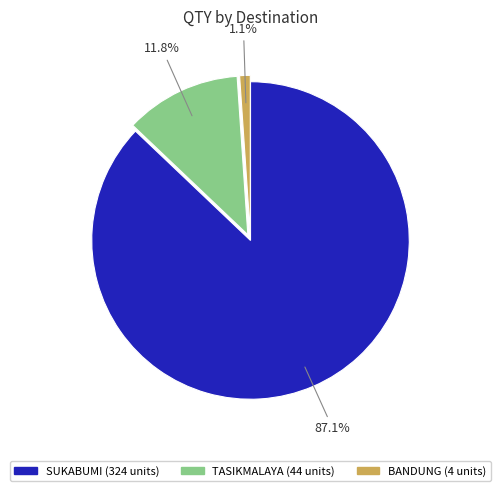

Does any single category account for the majority?

Yes